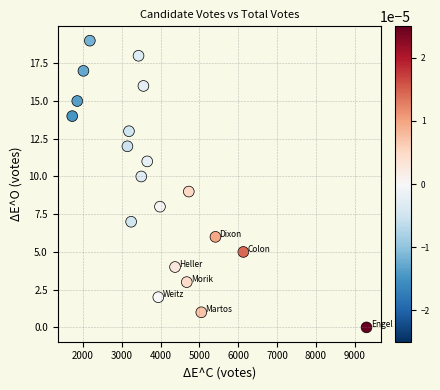

What is the range of Y values (max minus min)?

19